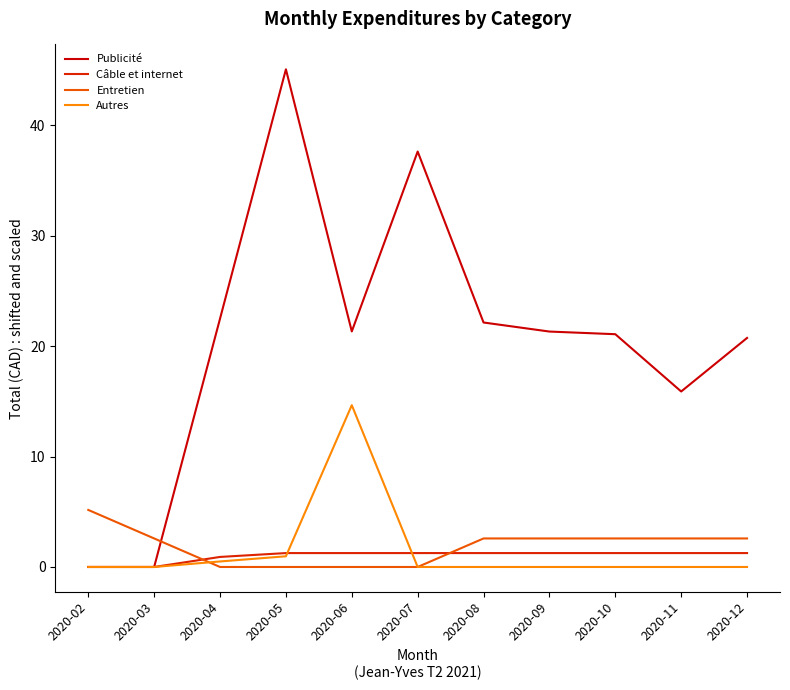

True or false: Autres and Câble et internet cross at least once.

True